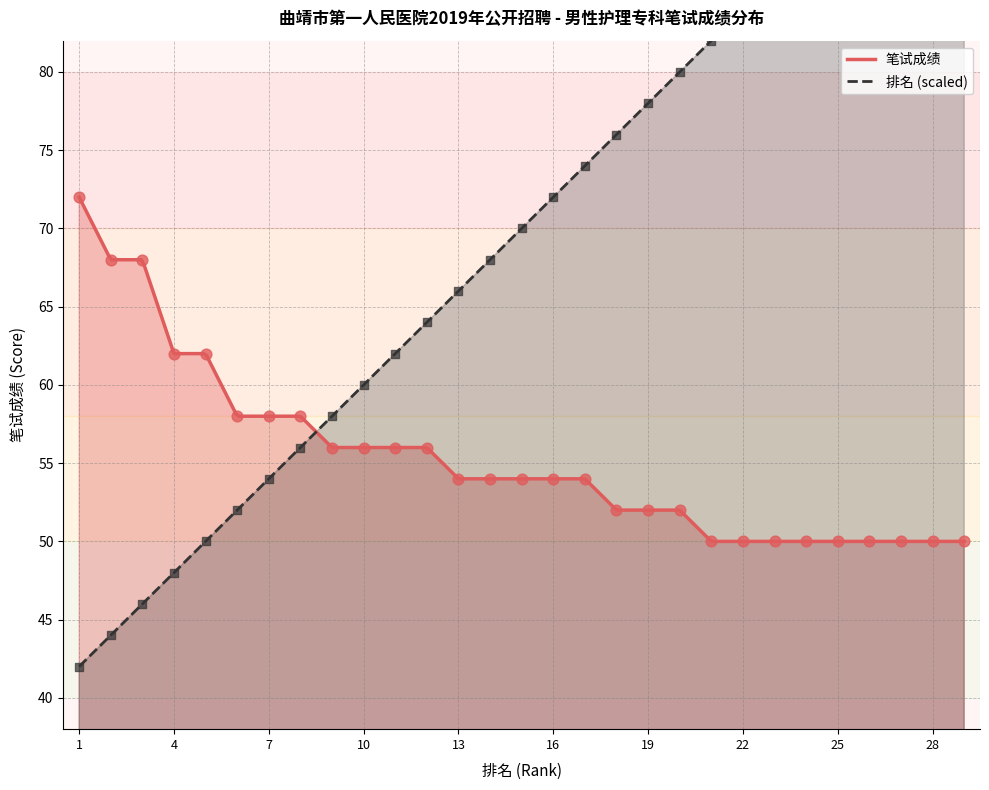

Which series reaches the maximum Y coordinate?

排名